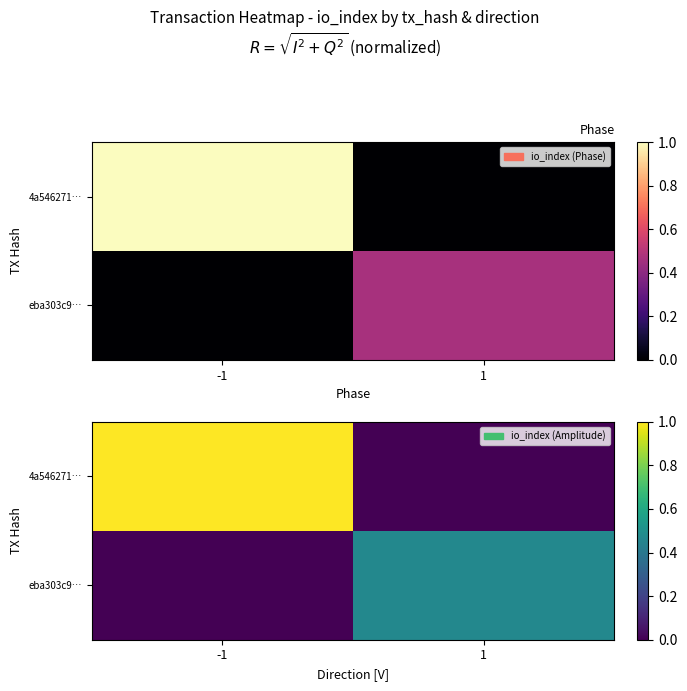

The eba303c9… series shows 0.6 at 1. True or false?

False